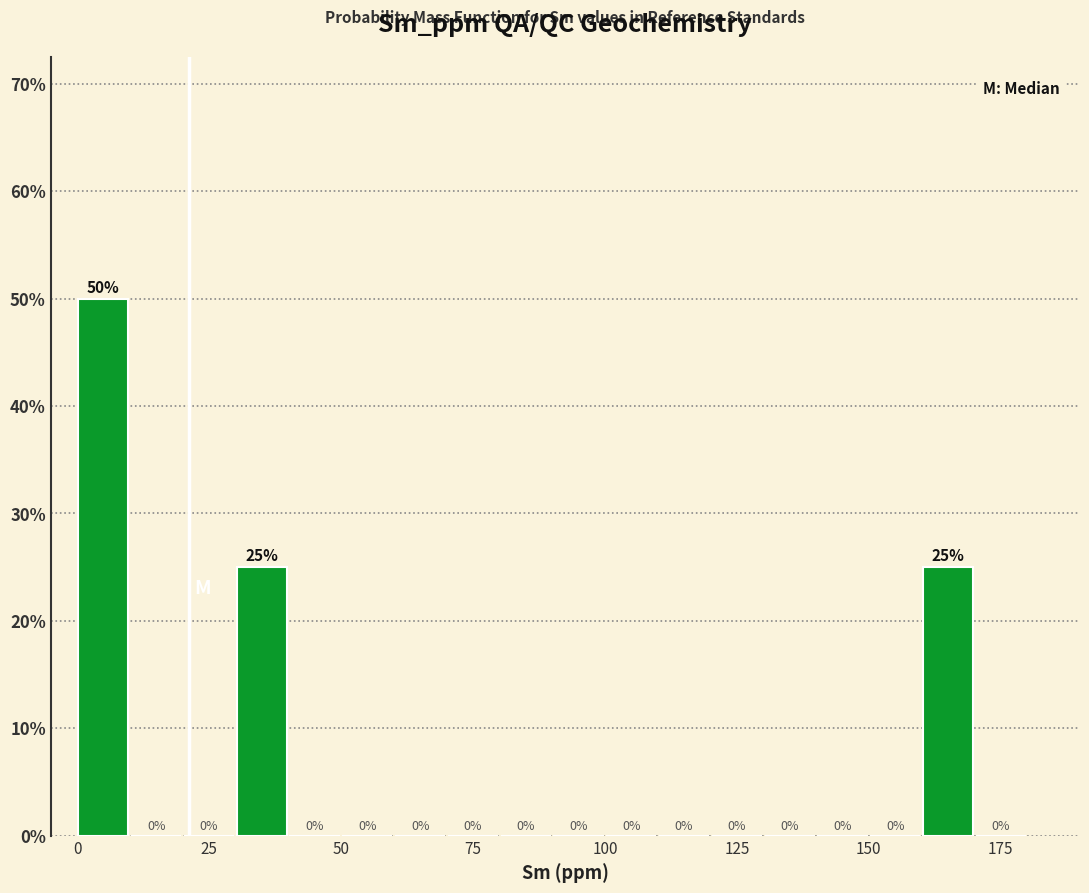

Around what value on the x-axis is the tallest bar? Give the approximate position of its centre, as read against the axis.

5